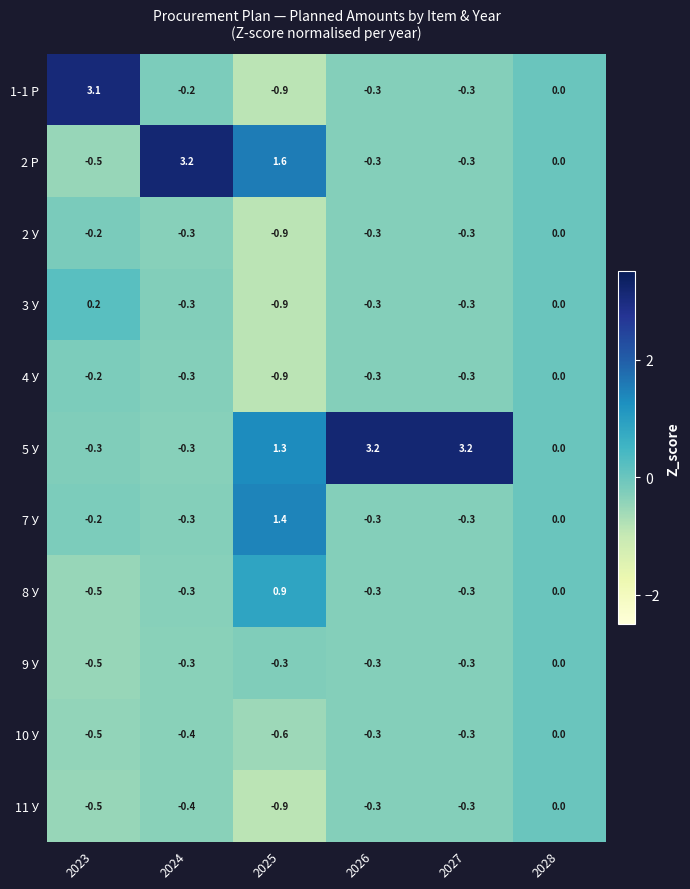

What is the minimum value shown in the chart?

-0.9